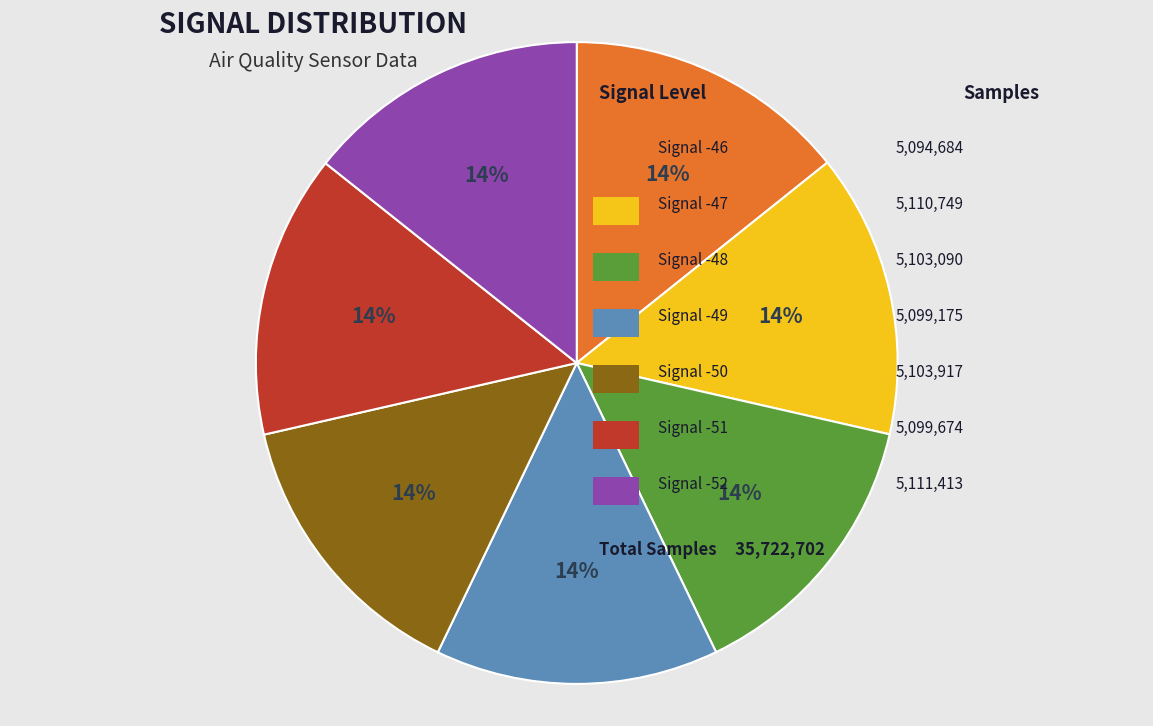

Is there a majority slice in this chart?

No